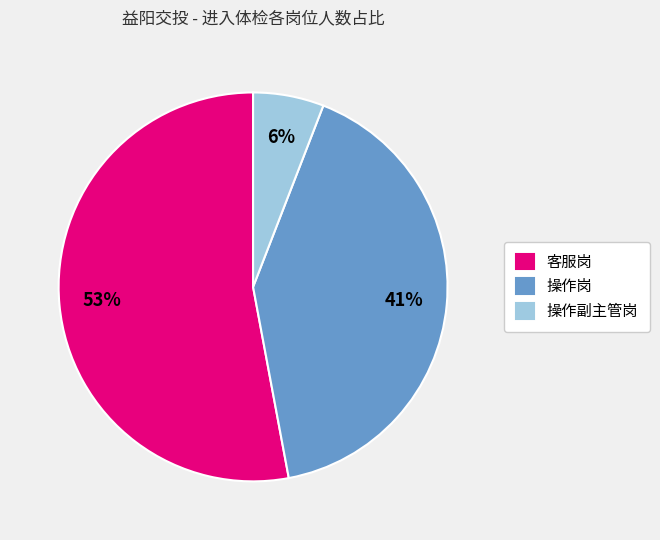

How many segments does this pie chart have?

3